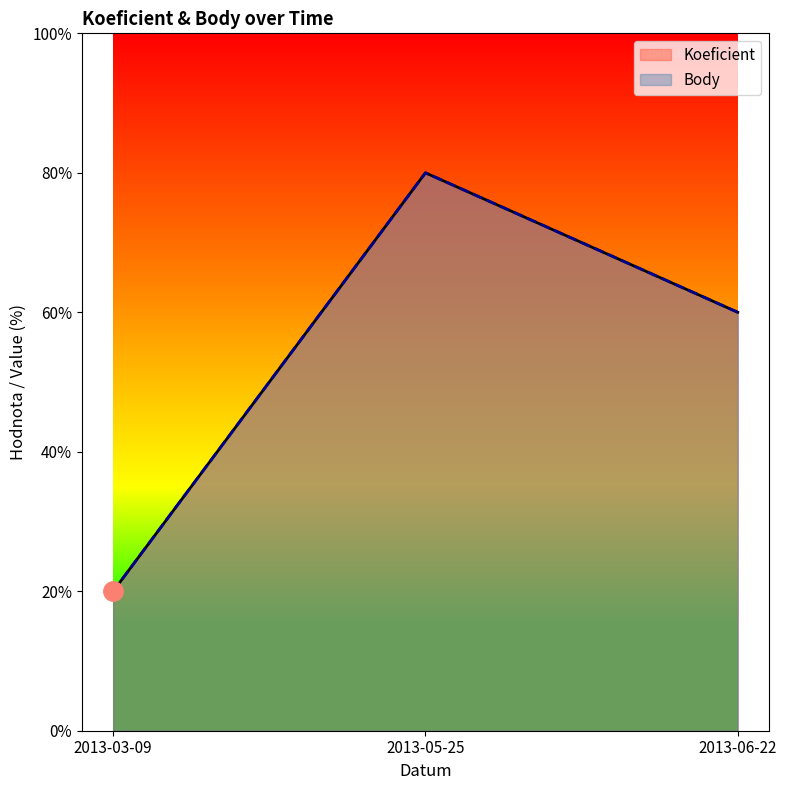

How many lines are shown in the chart?

2